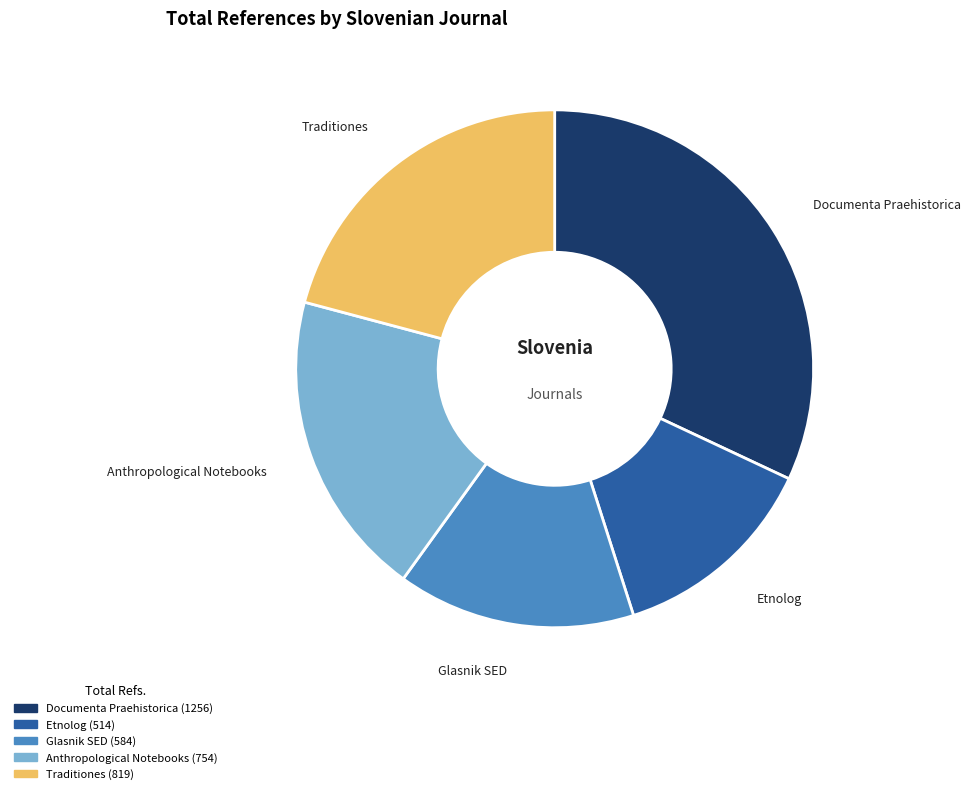

Combined, do Etnolog and Glasnik SED account for over 50%?

No